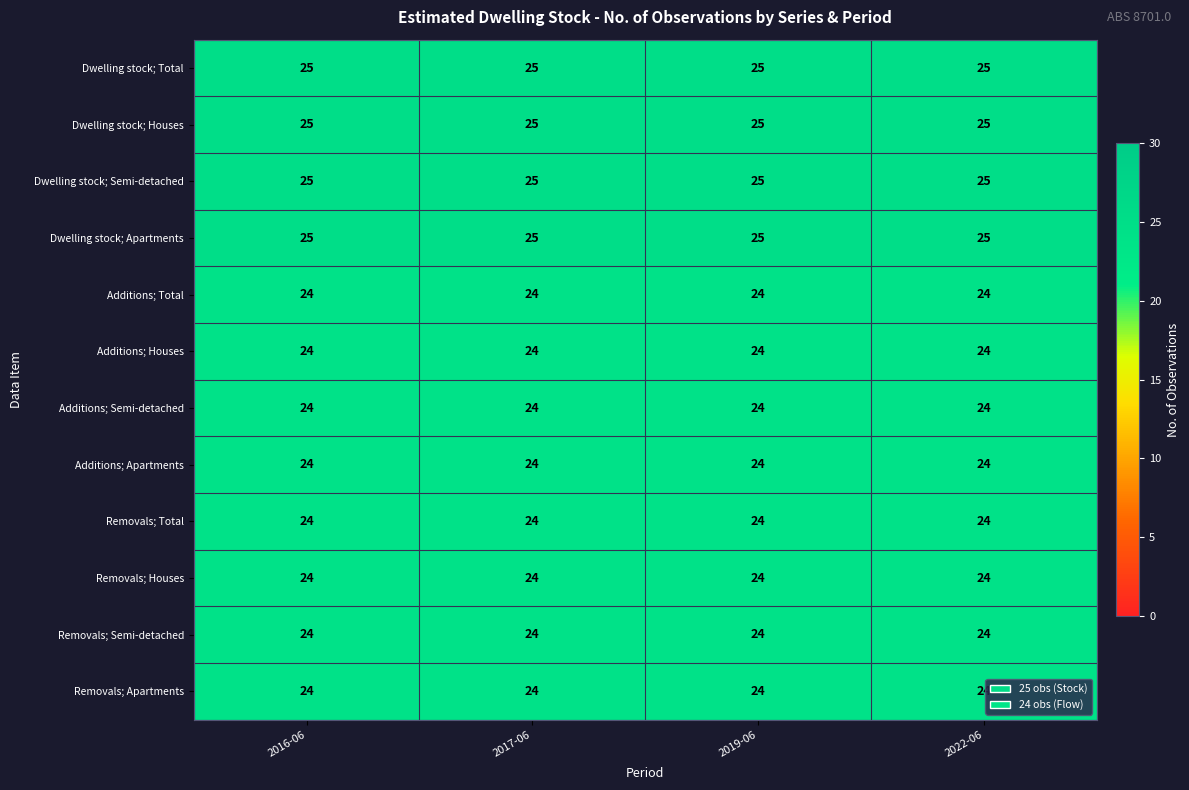

What is the maximum value for Dwelling stock; Semi-detached?

25